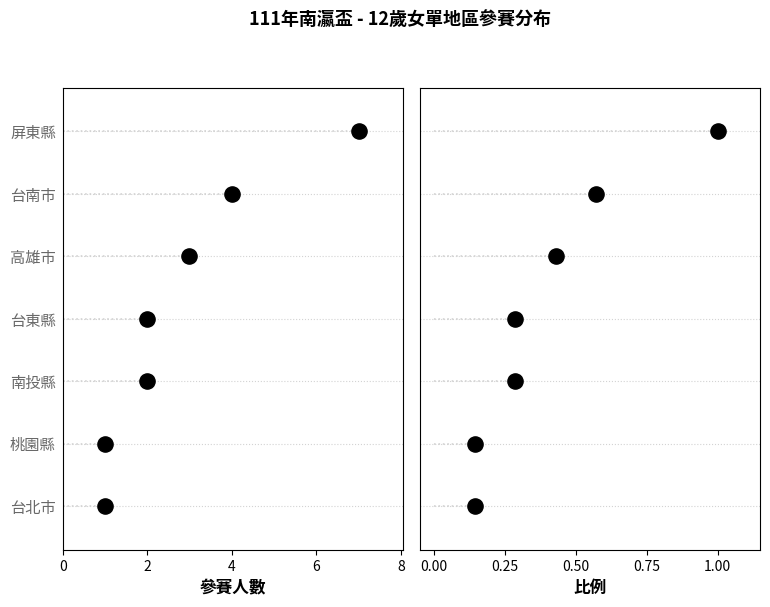

Is the value of 參賽人數 at 0 greater than the value of 比例 at 6?

No